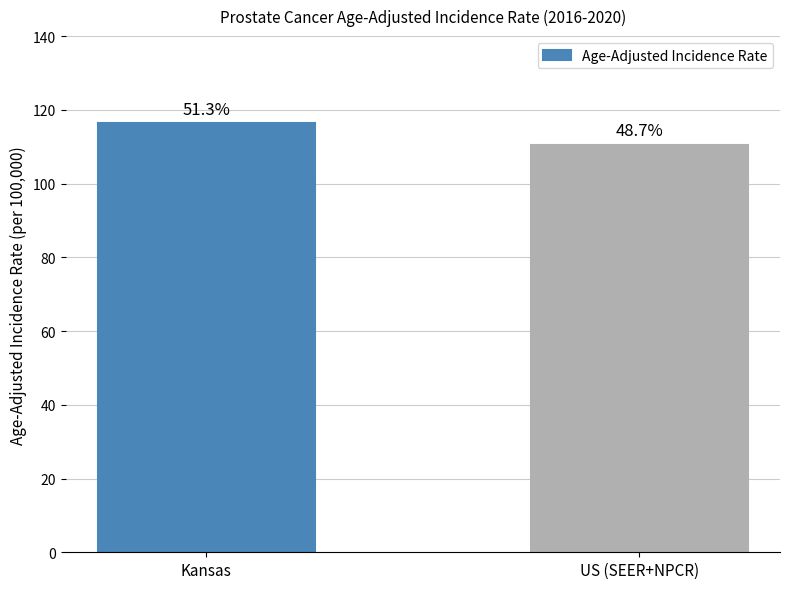

Are the bars horizontal?

No